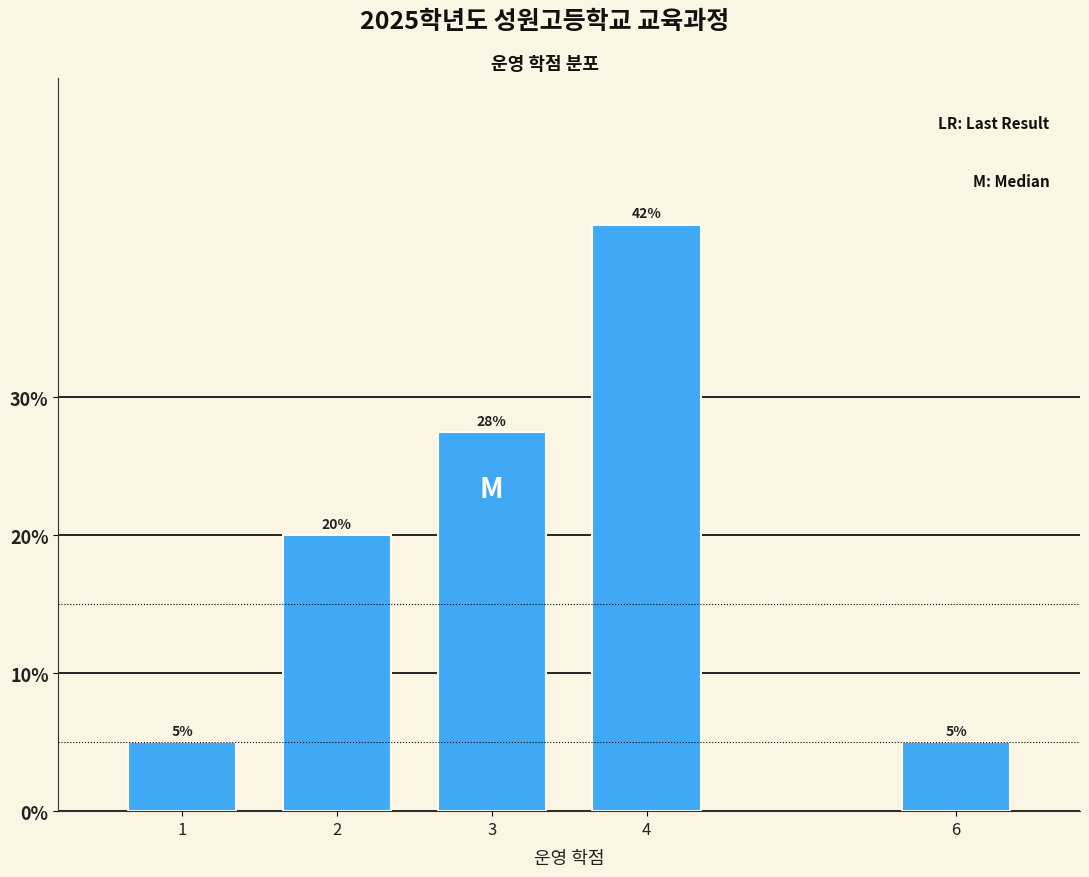

The chart shows a value of 2.5 at 1. True or false?

False